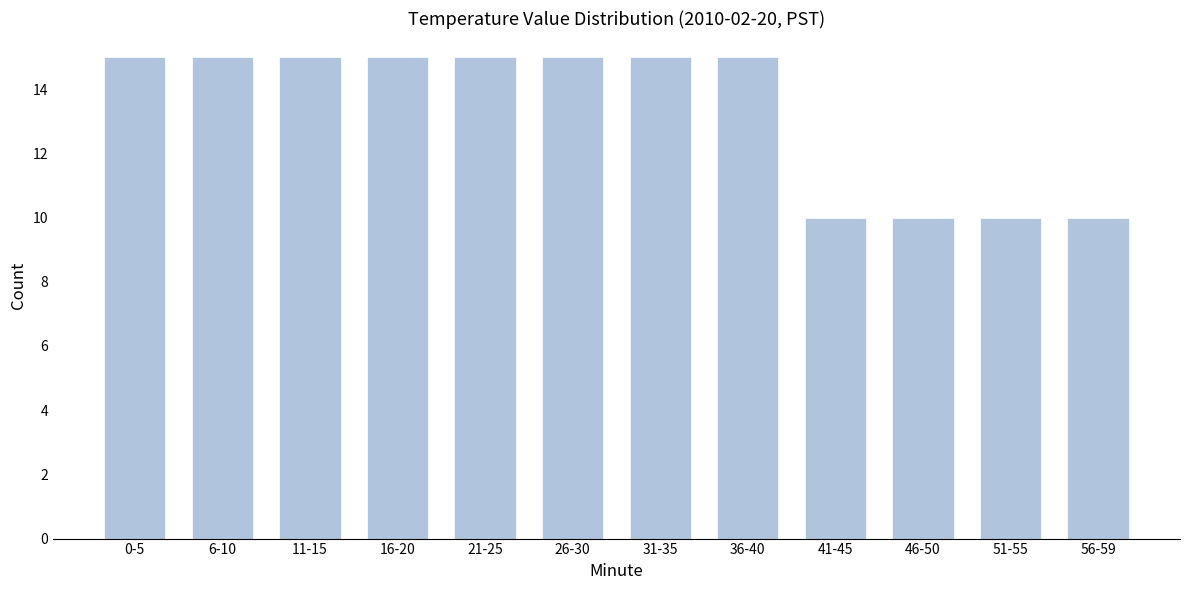

Reading left to right, what are all the values shown in this chart?

15	15	15	15	15	15	15	15	10	10	10	10